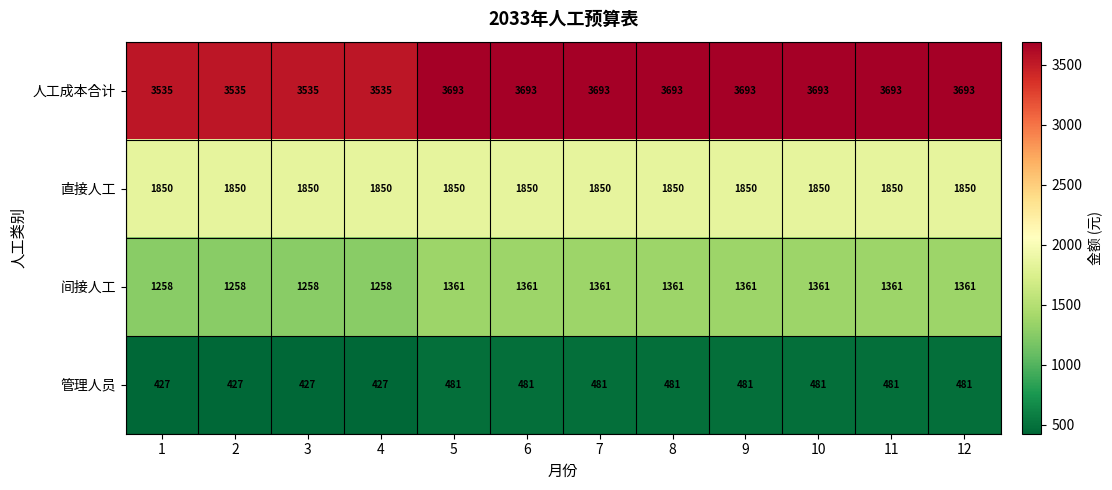

What is the spread (max minus min) of values at 12?

3212